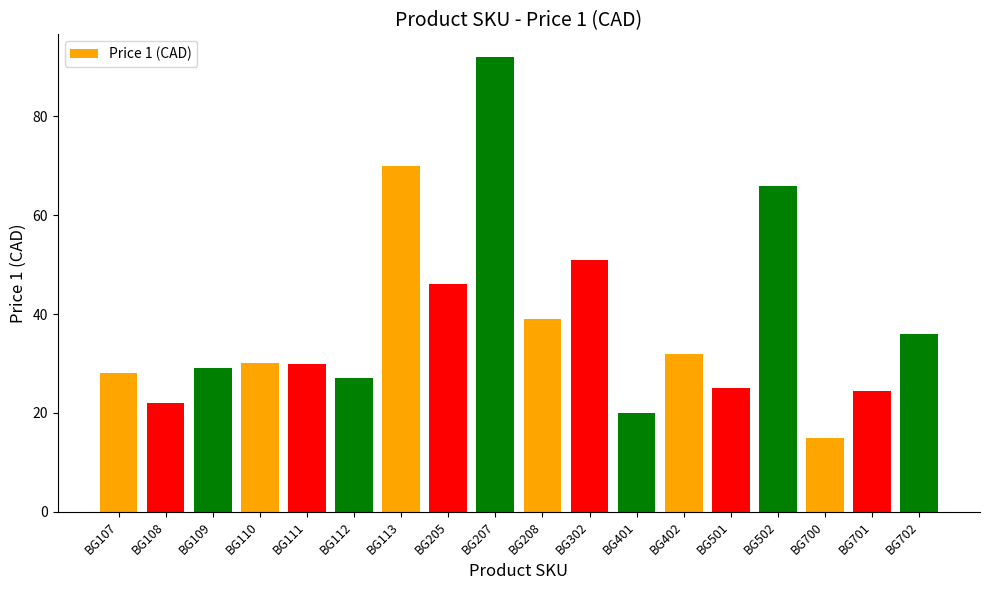

Reading right to left, list all the values displayed in this chart.

BG702=36.0	BG701=24.5	BG700=15.0	BG502=66.0	BG501=25.0	BG402=32.0	BG401=20.0	BG302=51.0	BG208=39.0	BG207=92.0	BG205=46.0	BG113=70.0	BG112=27.0	BG111=30.0	BG110=30.0	BG109=29.0	BG108=22.0	BG107=28.0